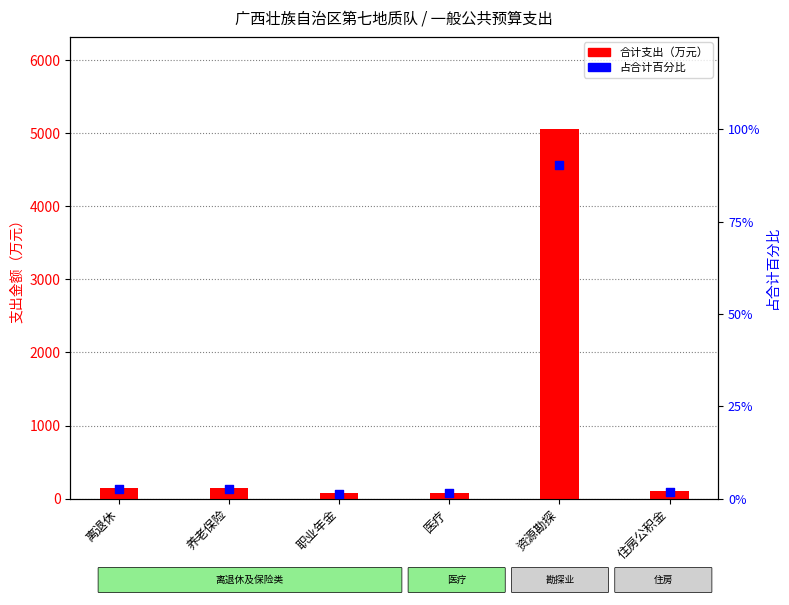

What are all the series names shown in the legend?

合计支出, 占合计百分比